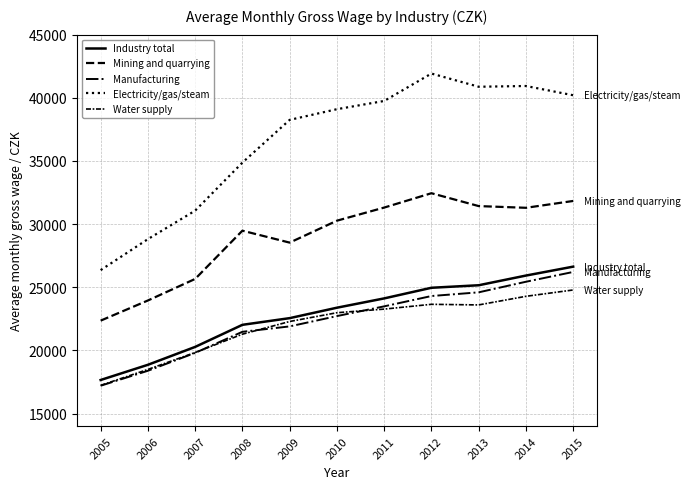

True or false: Industry total and Water supply intersect in this chart.

False